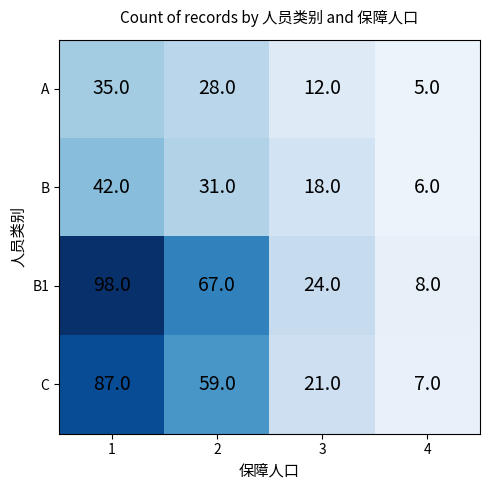

Which series has the widest spread of values?

B1